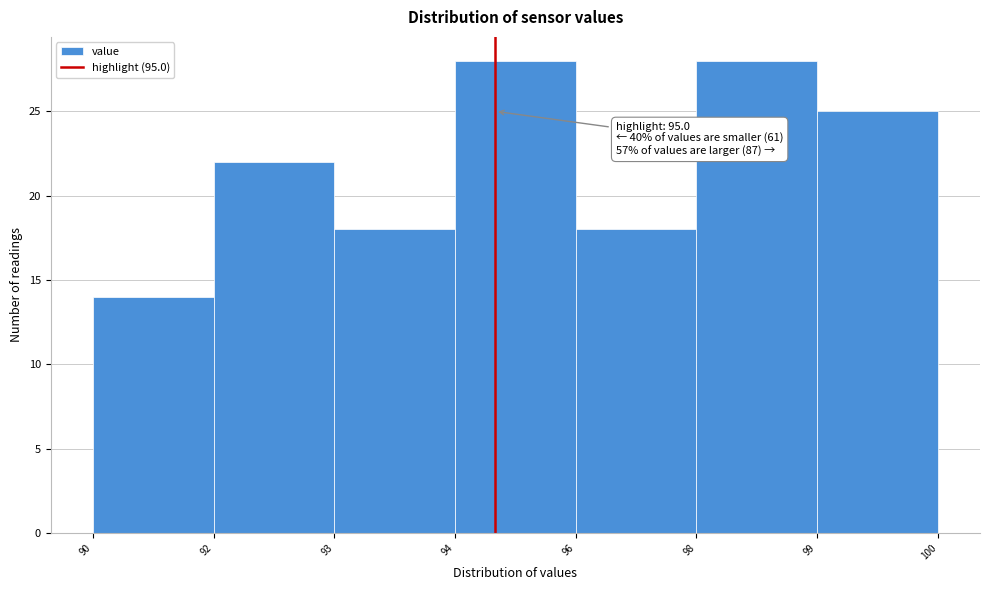

Reading left to right, what are all the values shown in this chart?

14	22	18	28	18	28	25